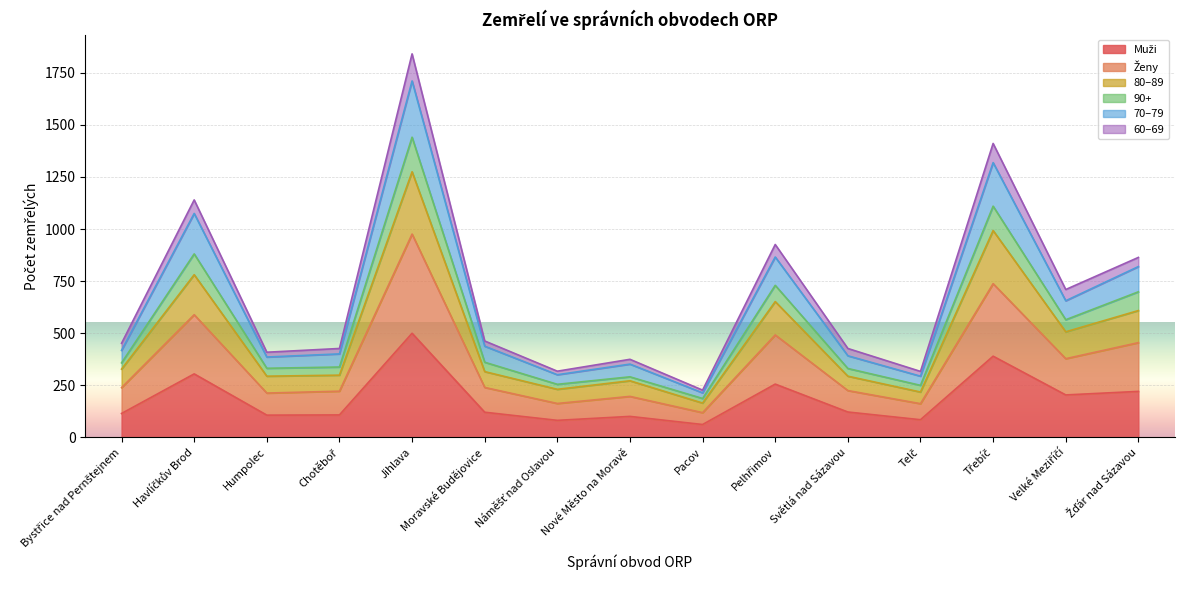

What is the label of the 6th point from the left?

Moravské Budějovice